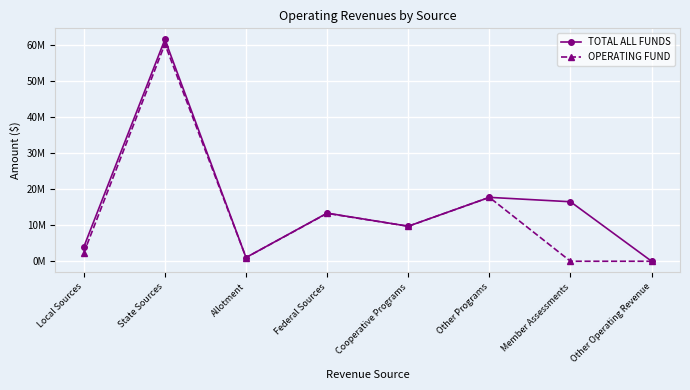

Rank the series by their maximum value, from highest to lowest.

TOTAL ALL FUNDS, OPERATING FUND